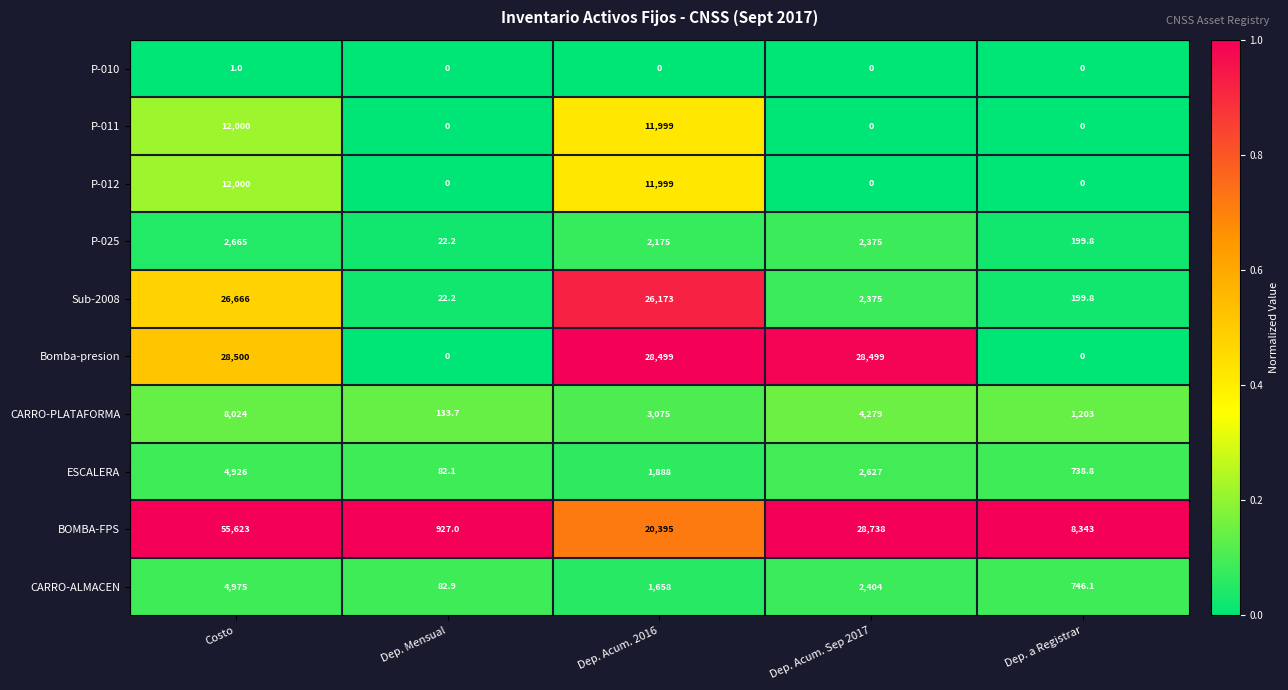

How many distinct data groups are displayed?

10